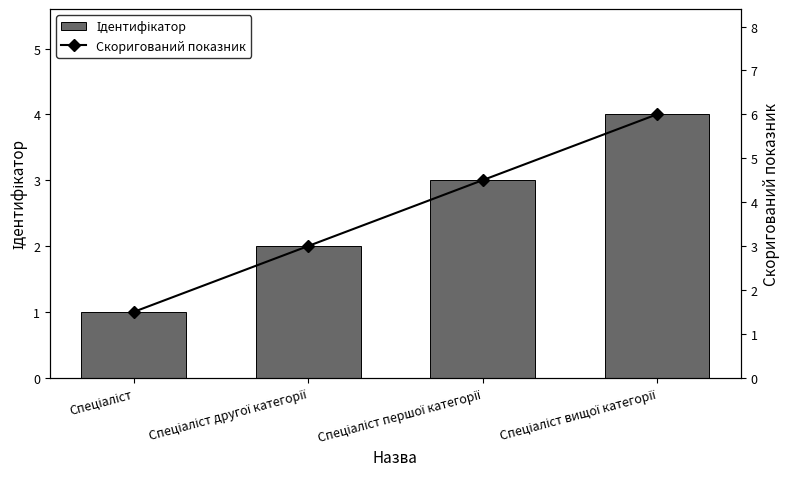

Count the Скоригований показник values in the range 3 to 6.

3